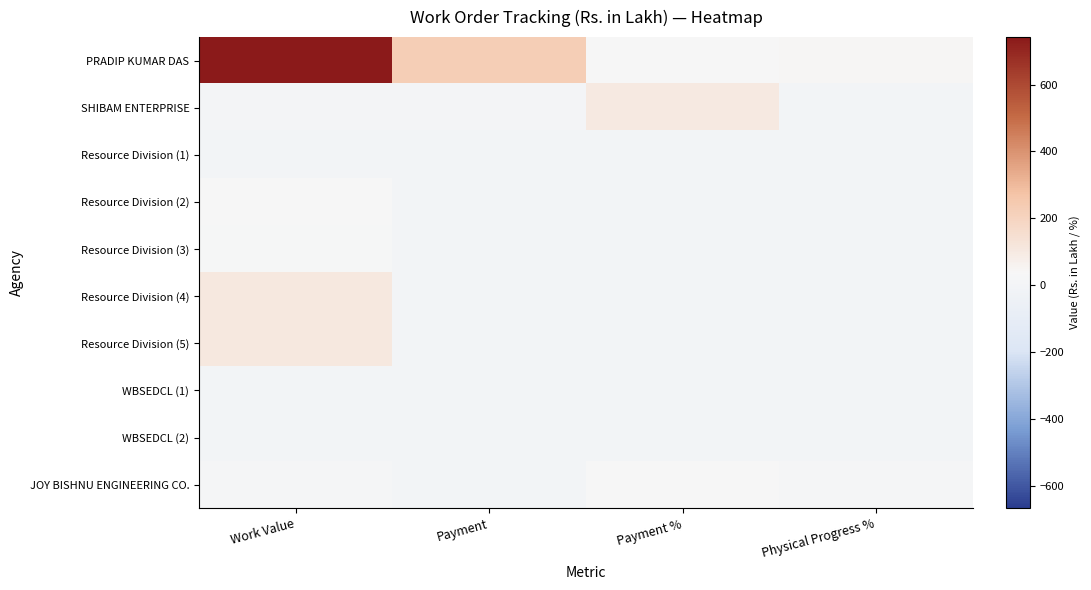

Which series has the widest spread of values?

PRADIP KUMAR DAS